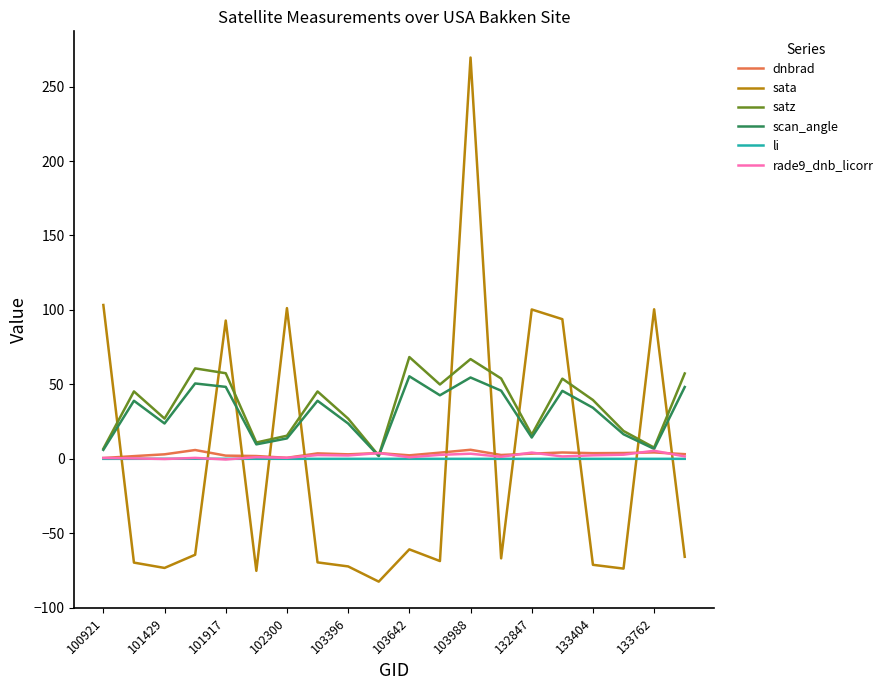

True or false: scan_angle and sata intersect in this chart.

True